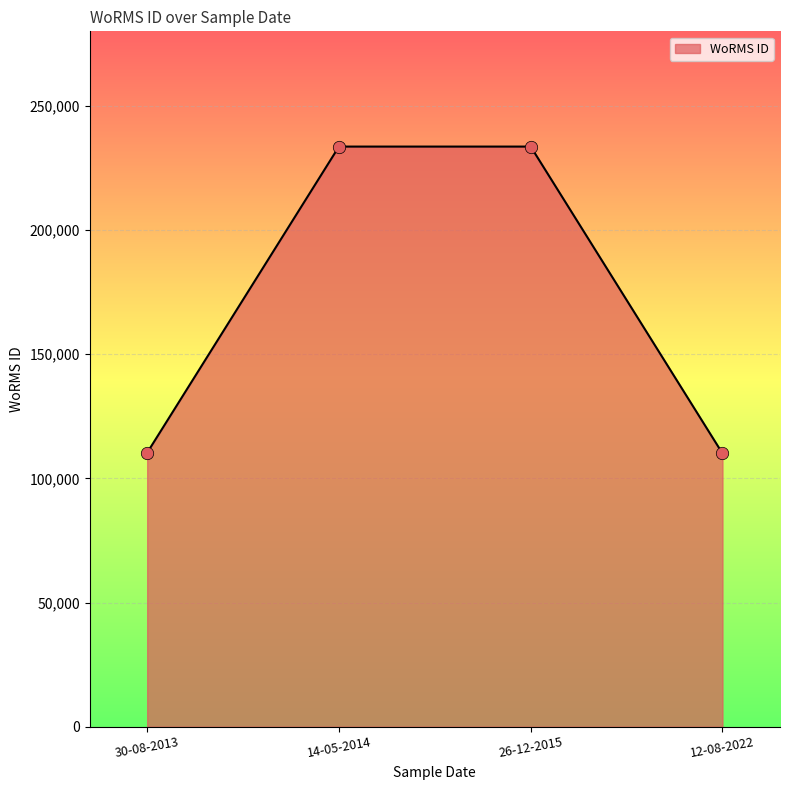

What is the ratio of the value at 12-08-2022 to the value at 30-08-2013?

1.0